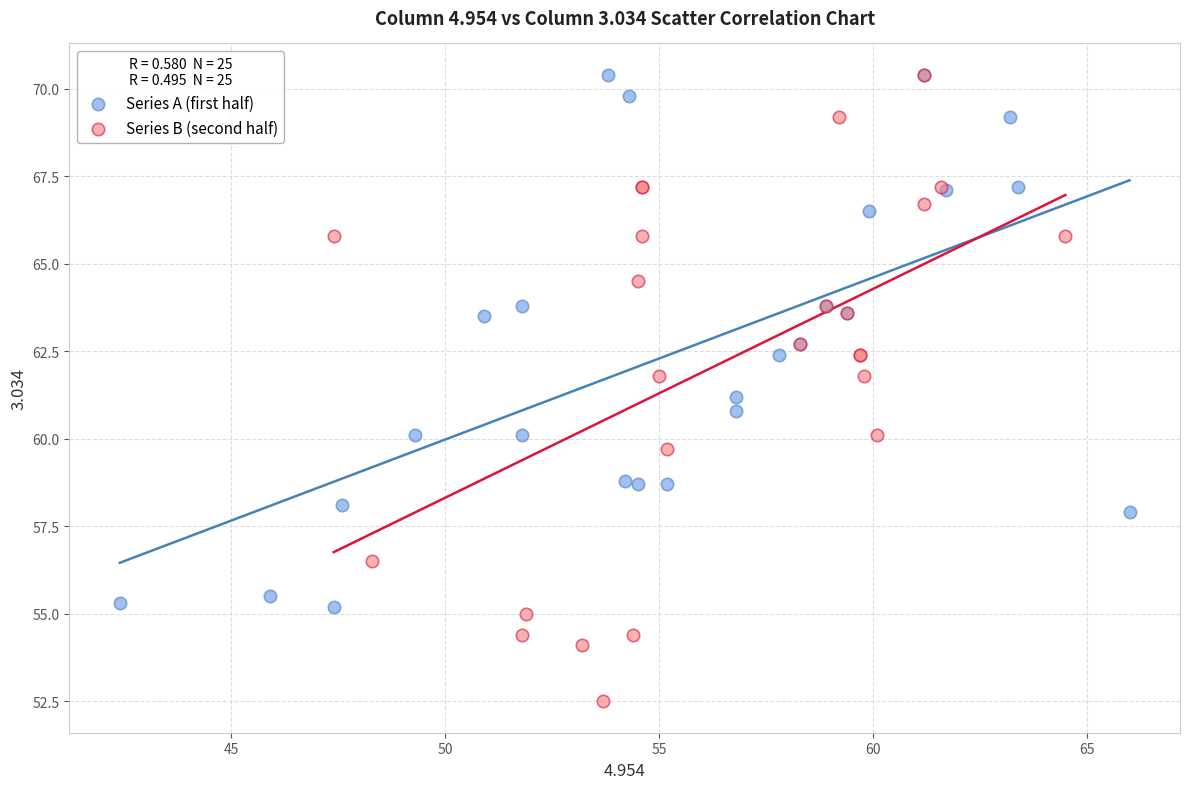

Which series contains the lowest Y value?

Series B (second half)